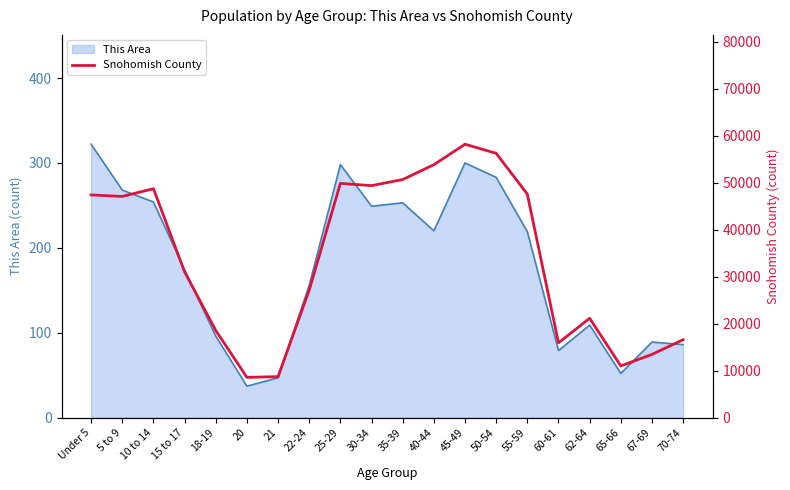

Is it true that the value at 10 to 14 is 48705?

True